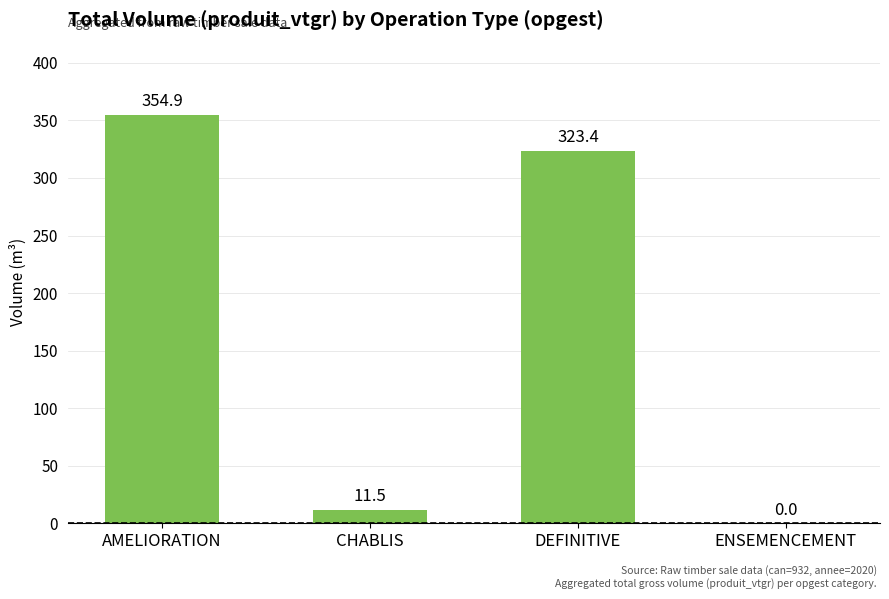

What is the ratio of the value at AMELIORATION to the value at CHABLIS?

30.8